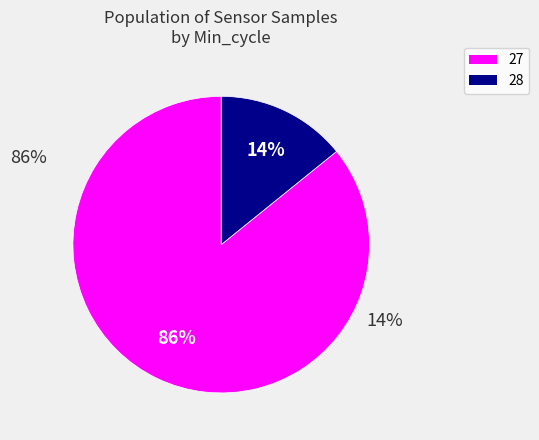

Which slice is the largest?

27